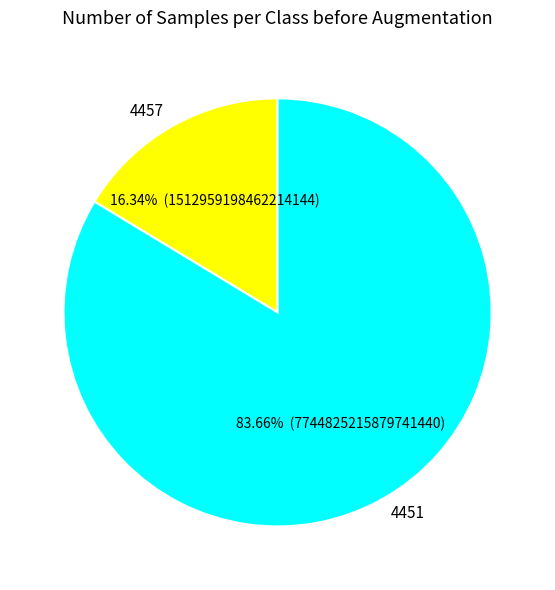

Is it true that 4457 is 16% of the pie?

True